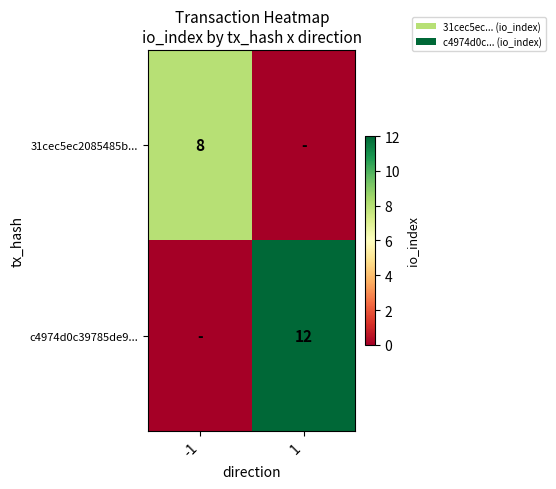

Is it true that c4974d0c39785de9... equals 12 at 1?

True